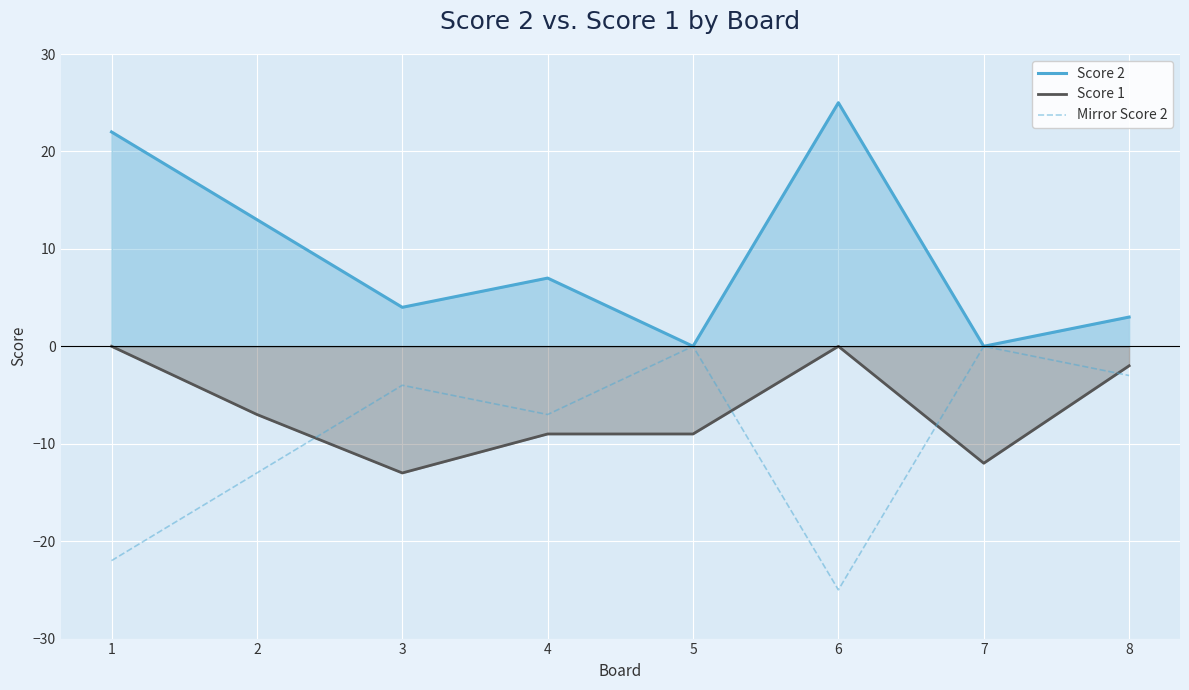

True or false: Score 2 has a value of 5 at 4.

False